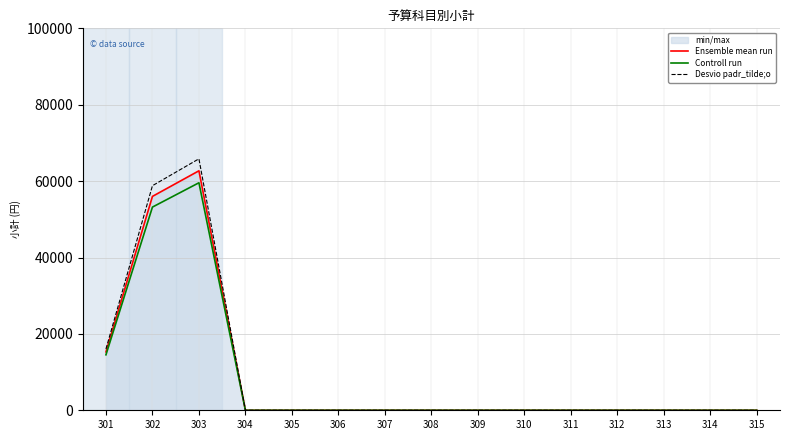

True or false: Controll run and Ensemble mean run cross at least once.

False